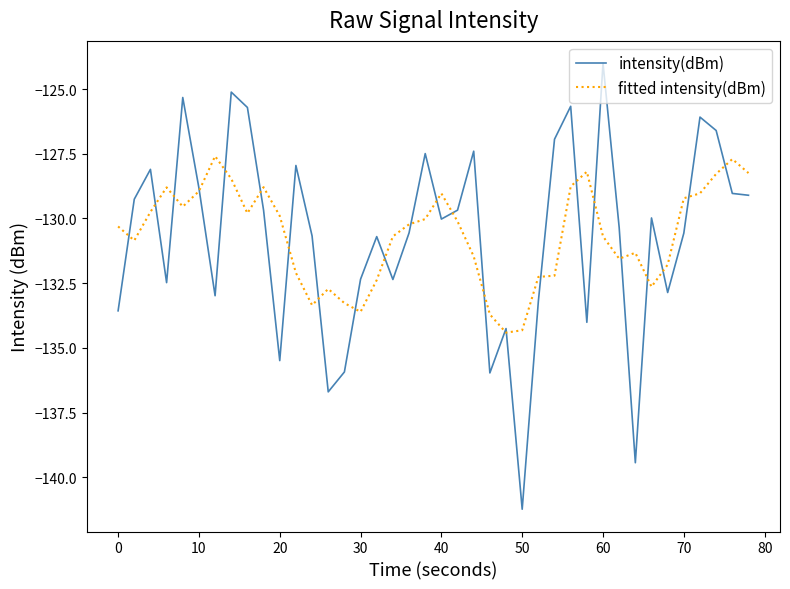

What is the difference between the maximum and minimum values in the fitted intensity(dBm) series?

6.8